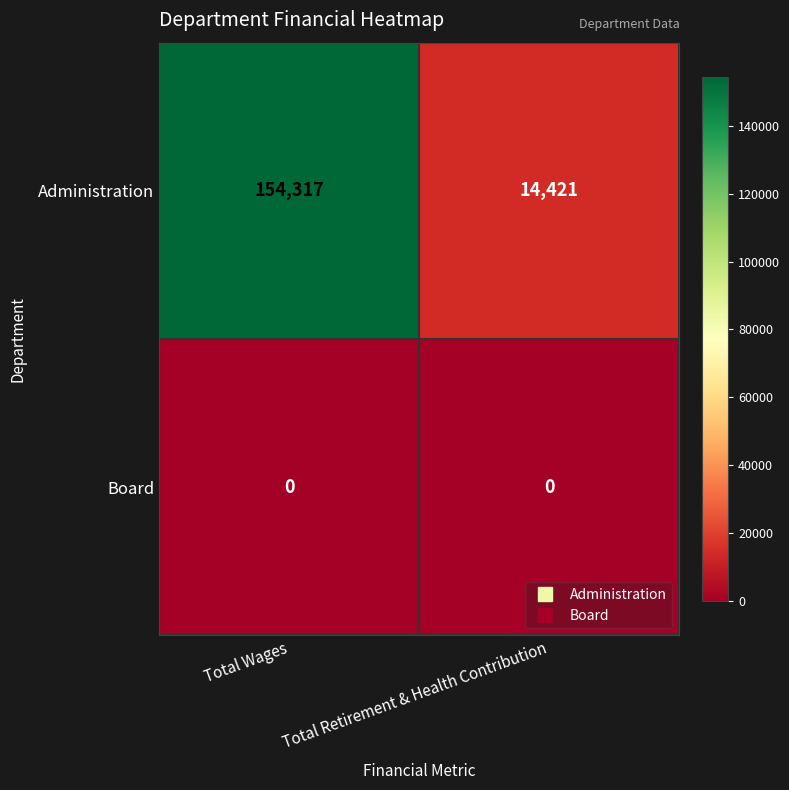

At which category is the sum across all series the highest?

Total Wages